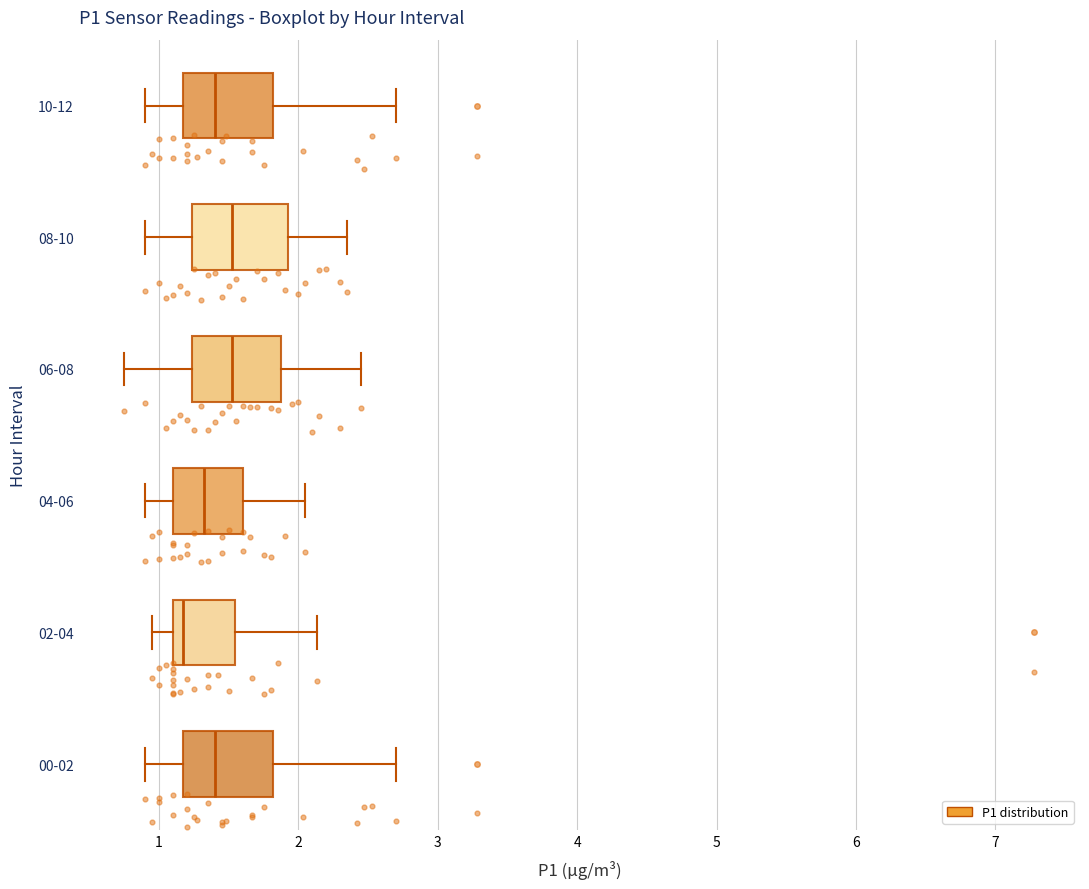

Reading bottom to top, transcribe this box plot: for each box, give where its median line is, the range the box spans, and where its two whiskers end, as read against the x-axis. The values are not printed on the chart, so give them approximately, as read against the axis.

00-02: median 1.4, box 1.2 to 1.8, whiskers 0.9 to 2.7
02-04: median 1.2, box 1.1 to 1.5, whiskers 1.0 to 2.1
04-06: median 1.3, box 1.1 to 1.6, whiskers 0.9 to 2.1
06-08: median 1.5, box 1.2 to 1.9, whiskers 0.8 to 2.5
08-10: median 1.5, box 1.2 to 1.9, whiskers 0.9 to 2.4
10-12: median 1.4, box 1.2 to 1.8, whiskers 0.9 to 2.7